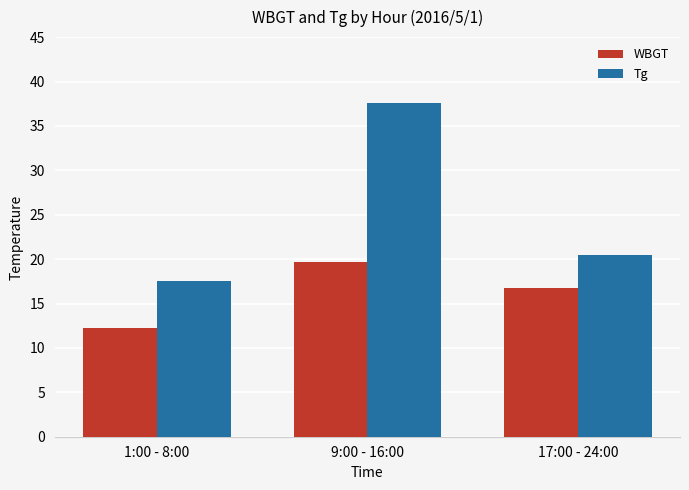

Rank the categories by WBGT value from lowest to highest.

1:00 - 8:00, 17:00 - 24:00, 9:00 - 16:00